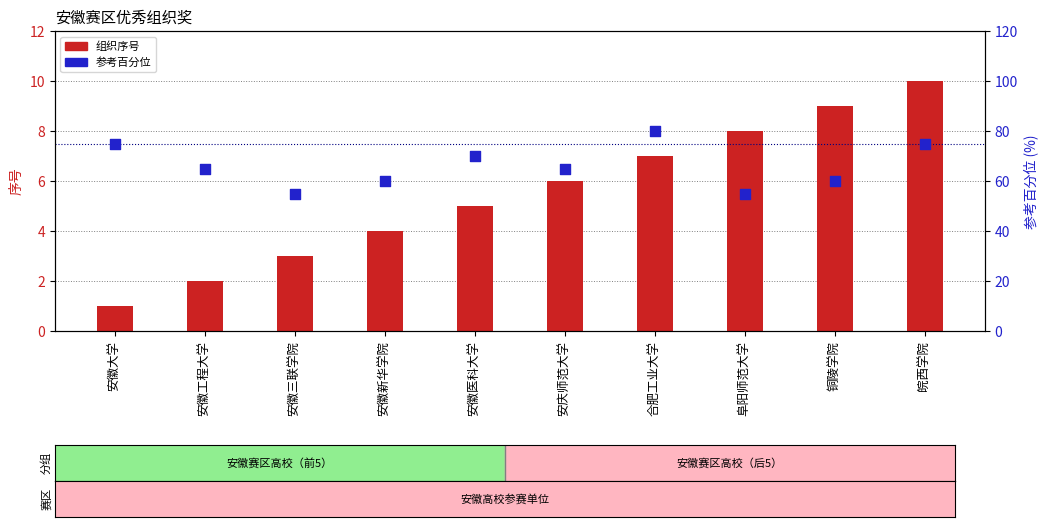

Which series contains the highest Y value?

参考排名百分位